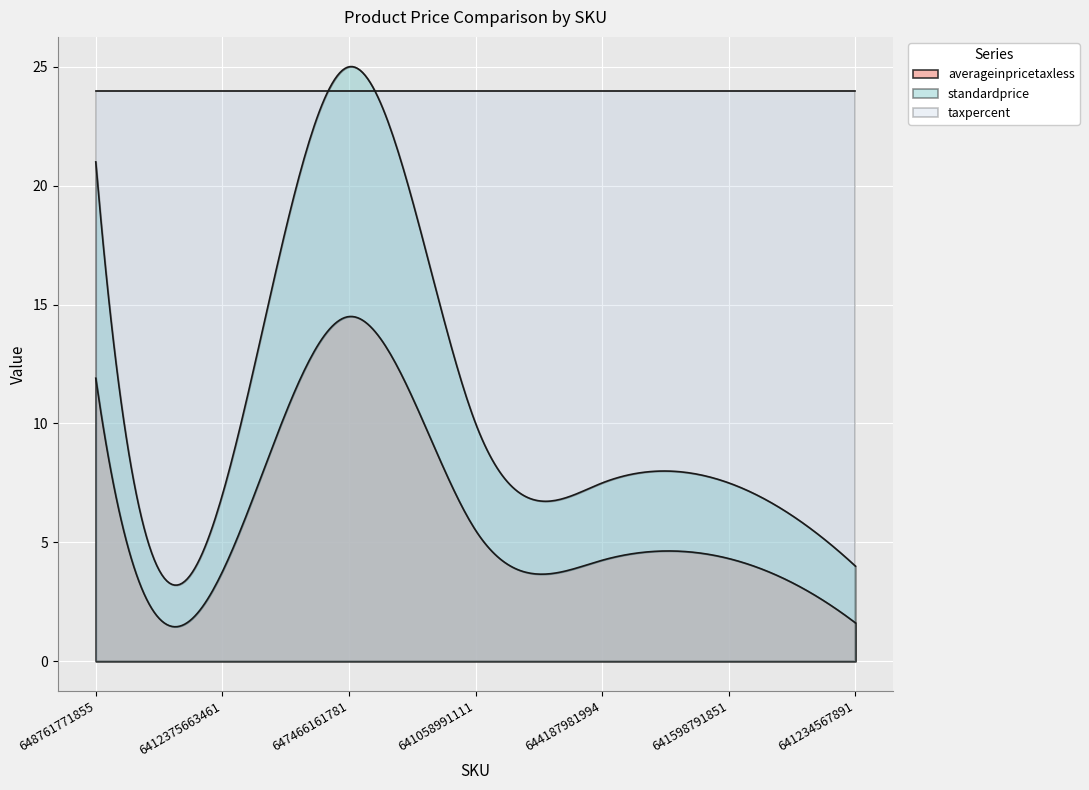

What is the label of the 7th point from the left?

641234567891